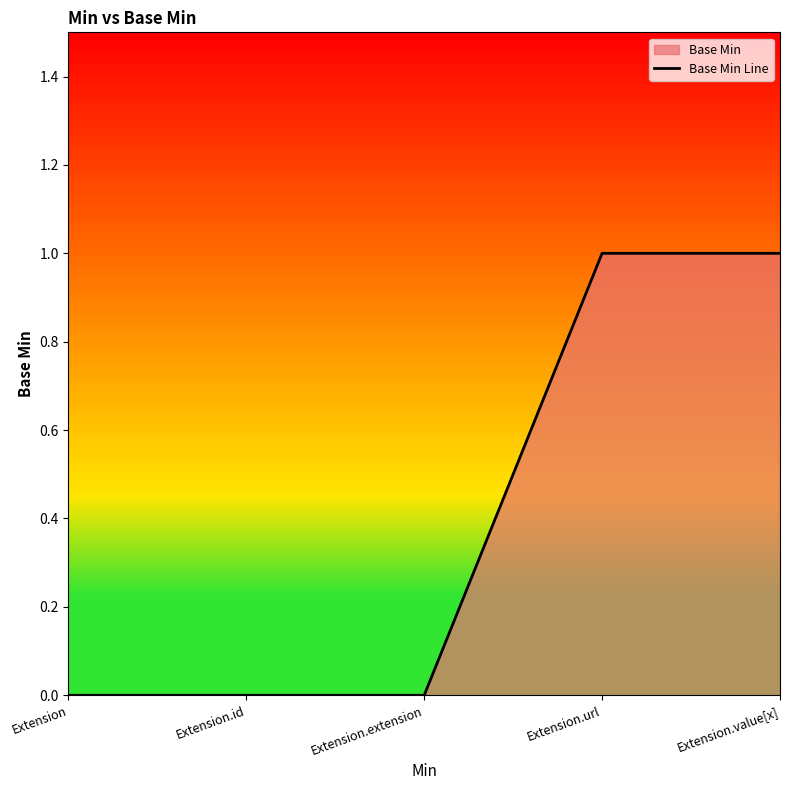

Reading right to left, transcribe all the data shown in this chart.

1	1	0	0	0